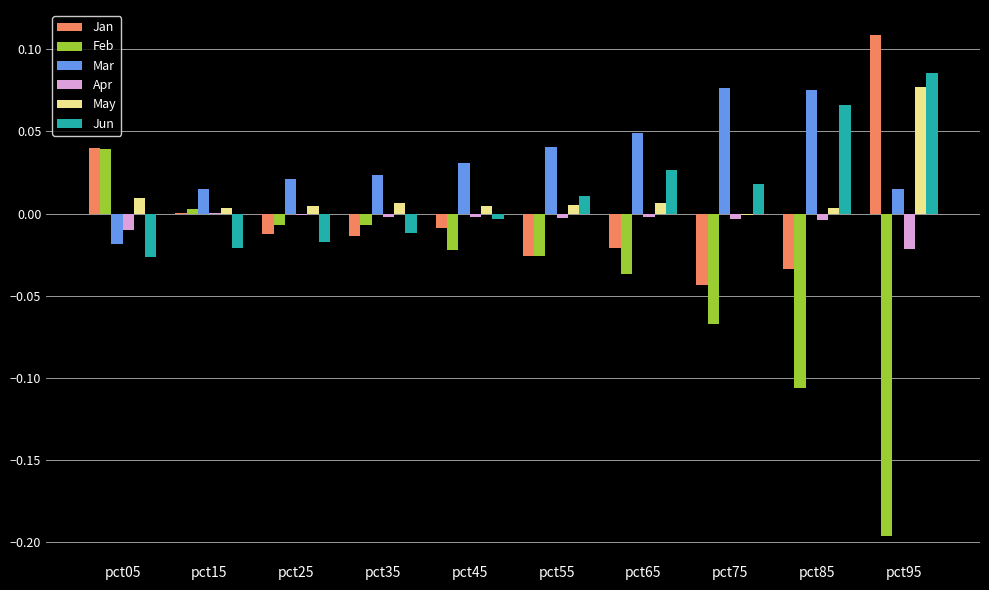

Which series has the largest range (max minus min)?

Feb